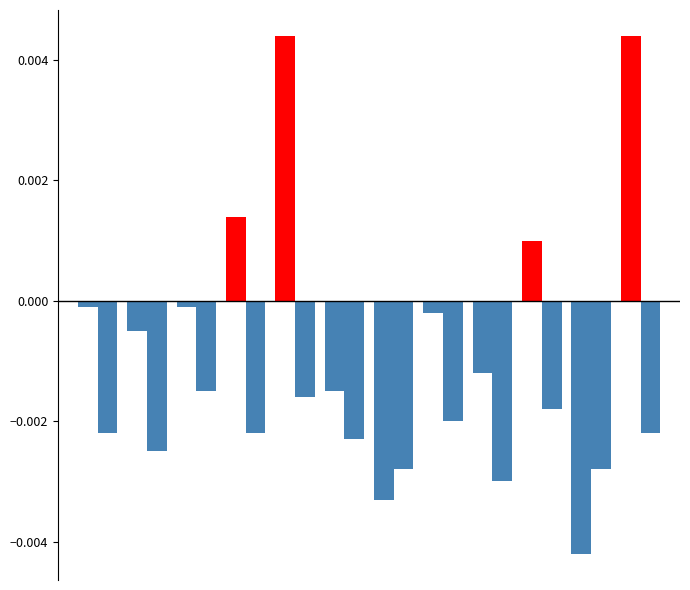

The value of Recent 5-Year Trend at 3 is -0.0. True or false?

False